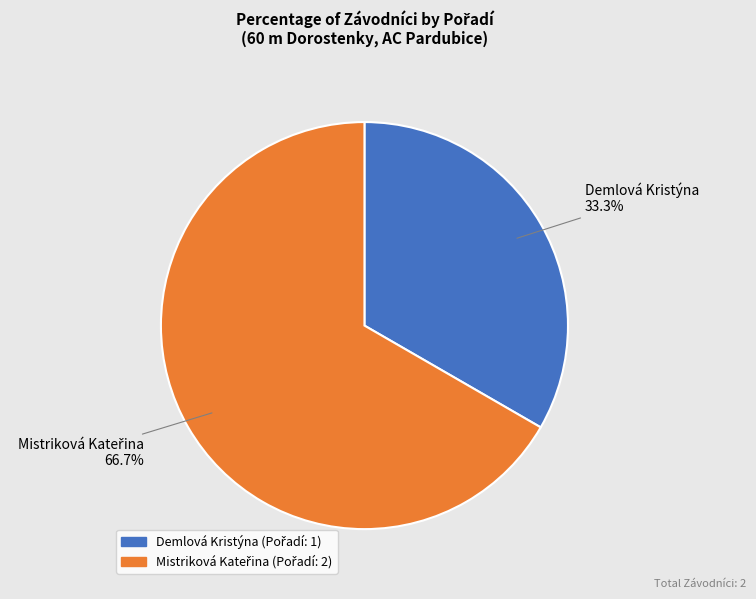

Count the number of slices in the pie.

2